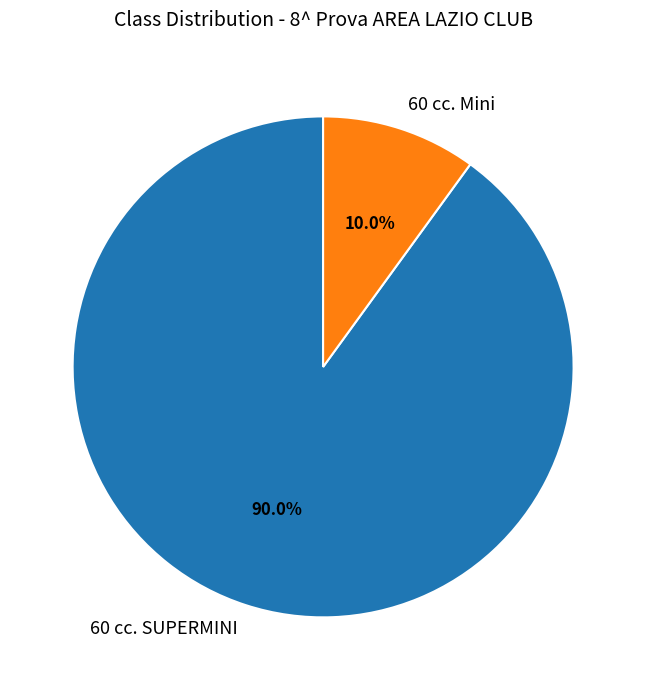

How much of the chart is everything except 60 cc. Mini?

90.0%